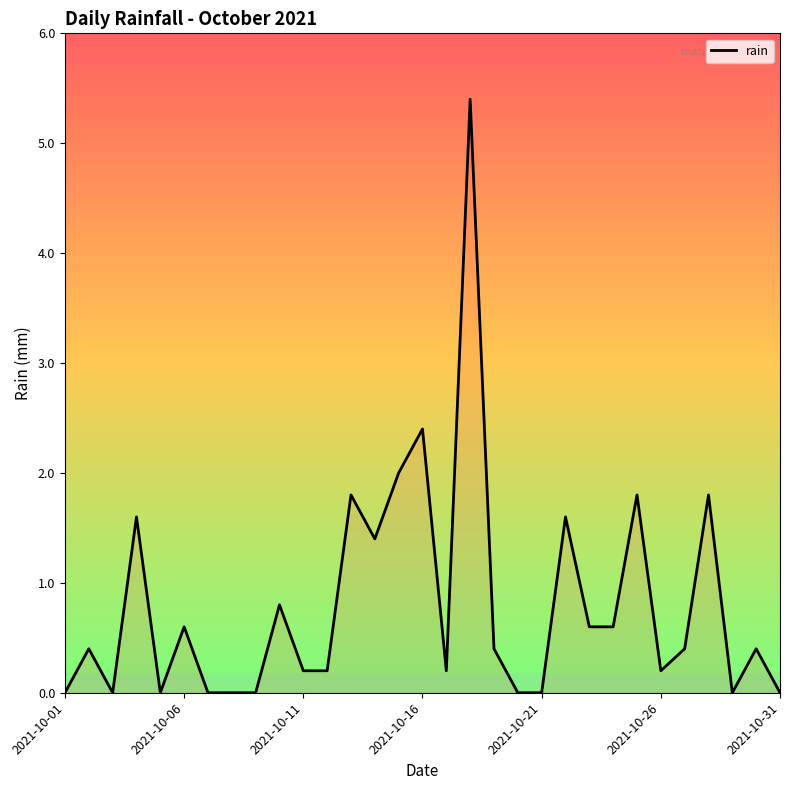

Count the number of data series in this chart.

1